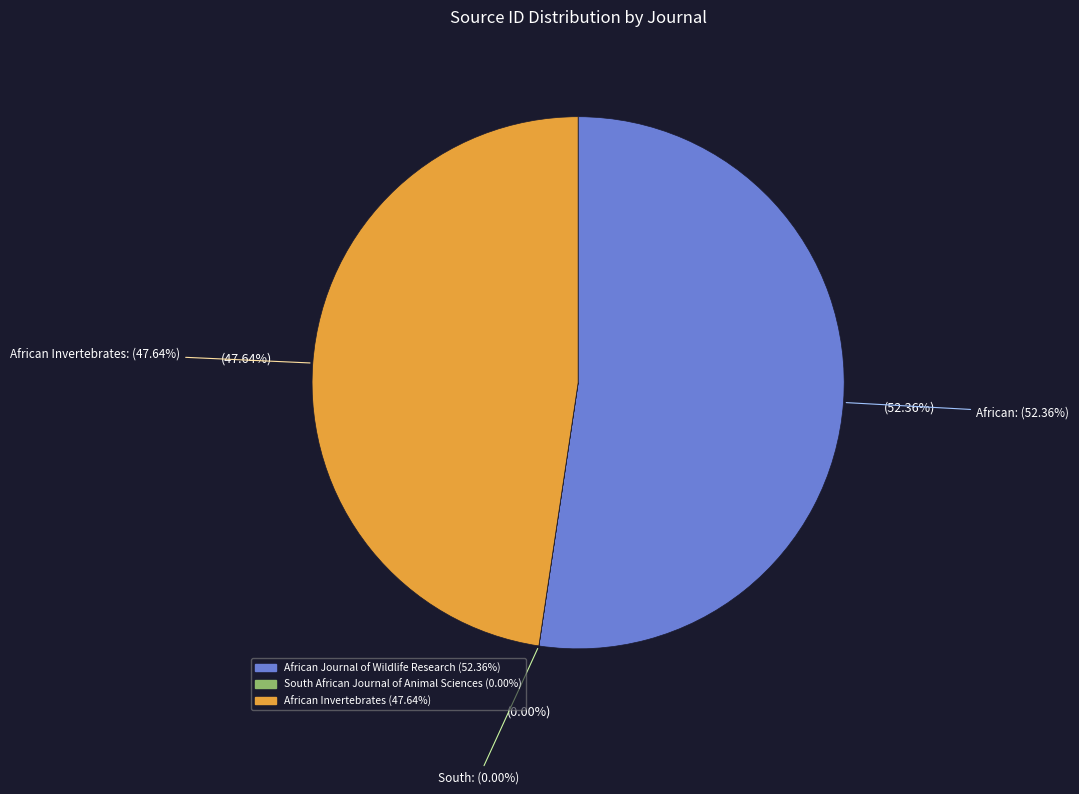

How many segments does this pie chart have?

3